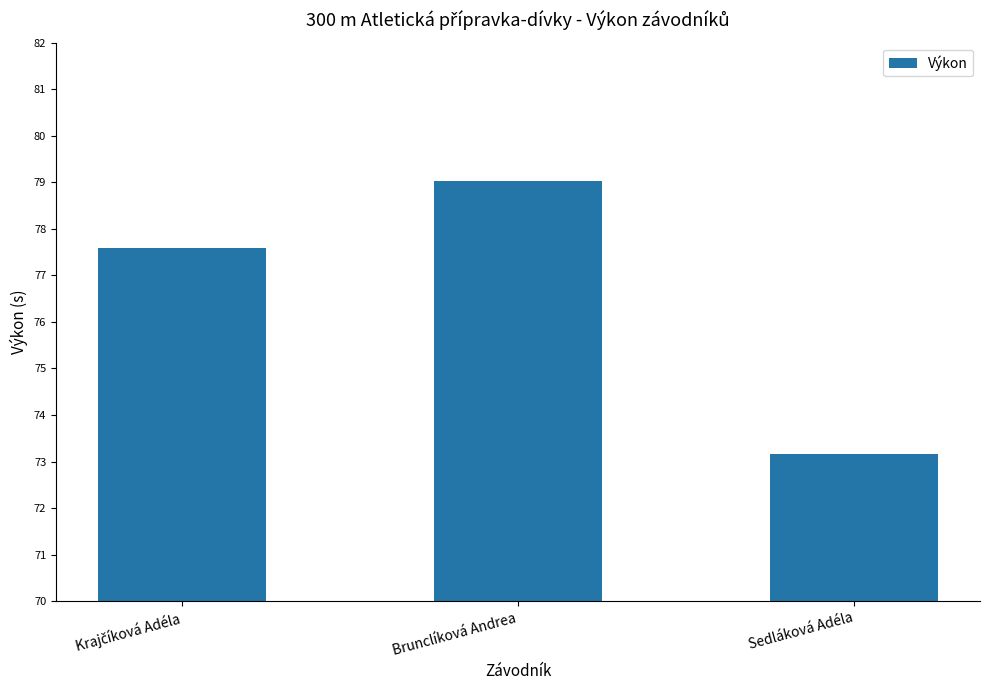

At which category does the chart reach its minimum across all series?

Sedláková Adéla